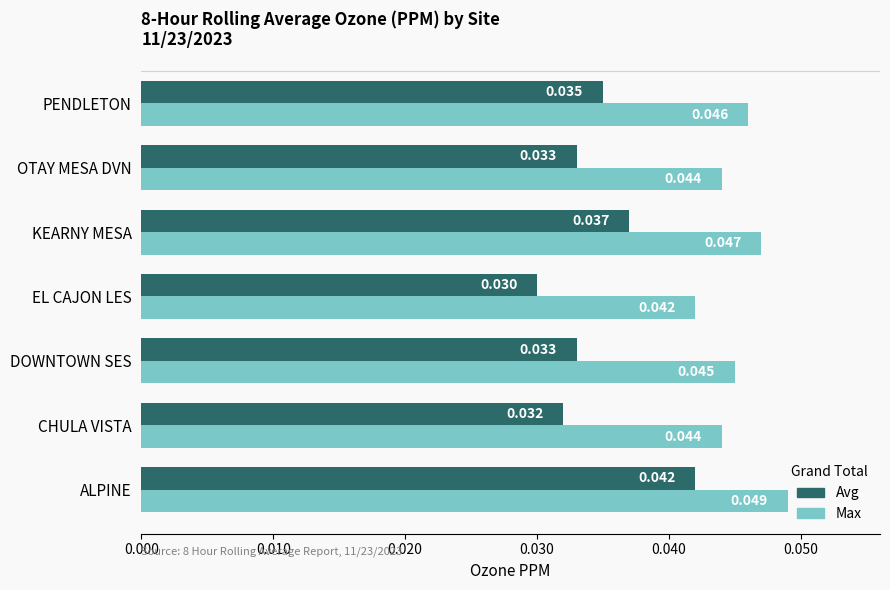

Which series has the largest total across all categories?

Max